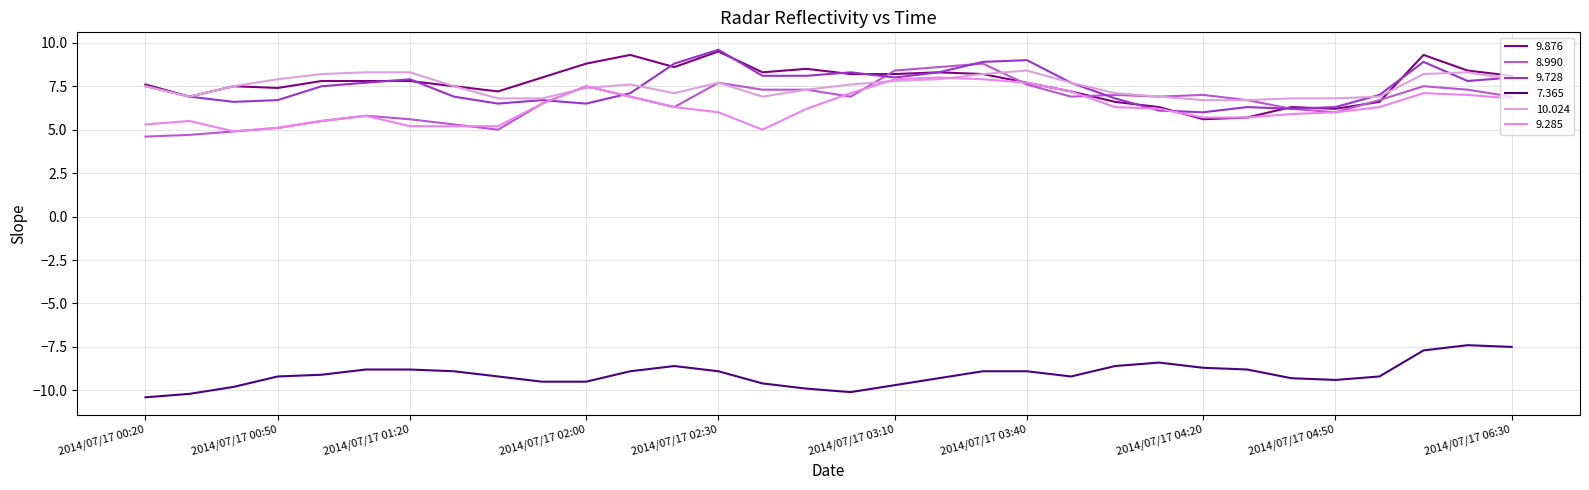

What is the label of the 29th point from the right?

2014/07/17 00:50